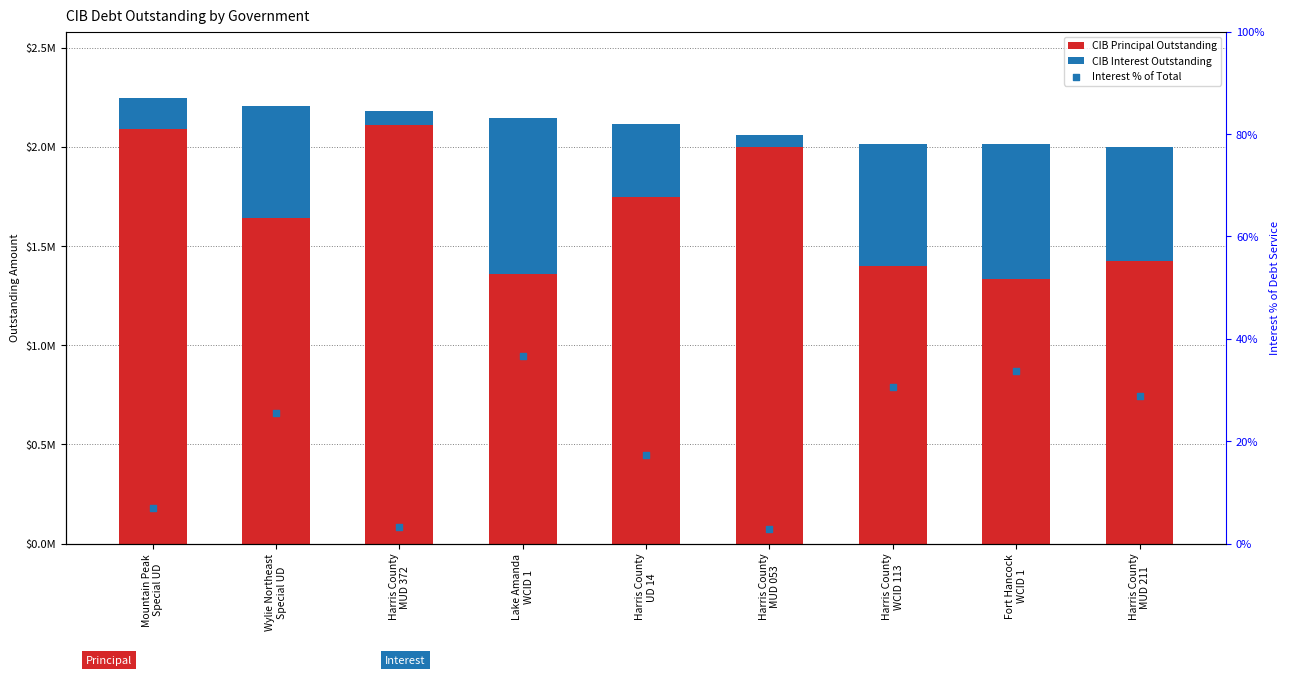

What are all the series names shown in the legend?

CIB Principal Outstanding, CIB Interest Outstanding, Interest % of Total